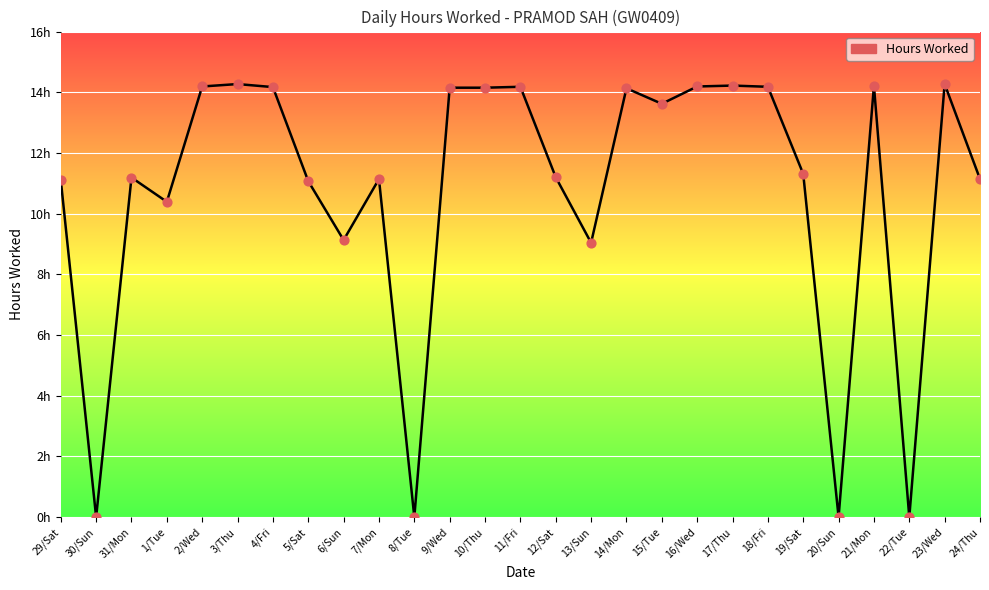

Between 14/Mon and 20/Sun, which is larger?

14/Mon